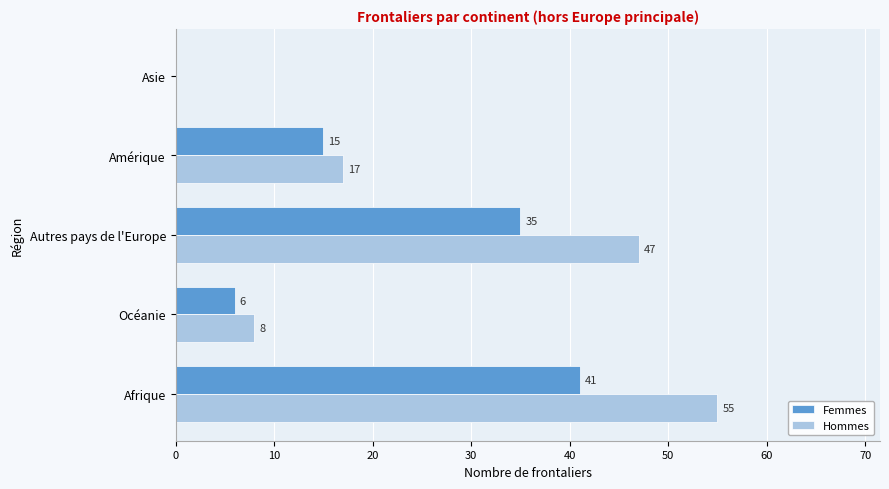

What is the sum of all Hommes values?

127